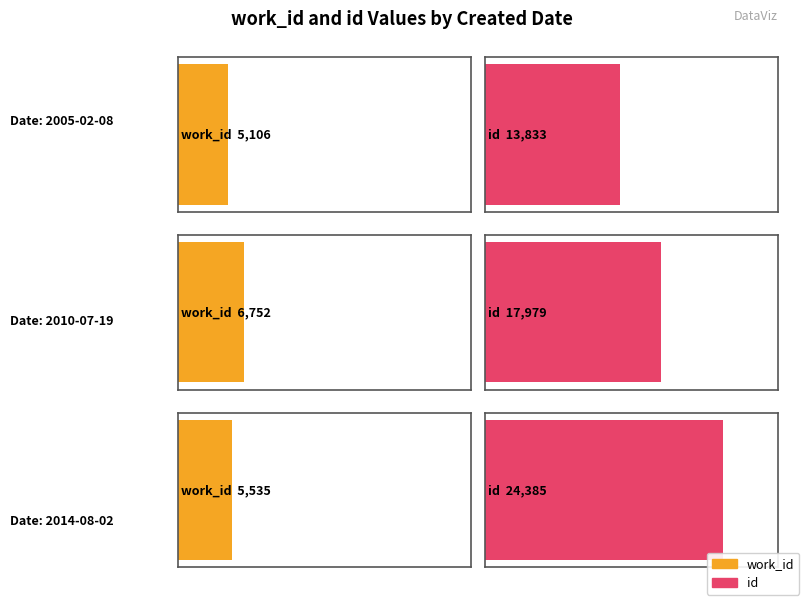

How many distinct data groups are displayed?

2